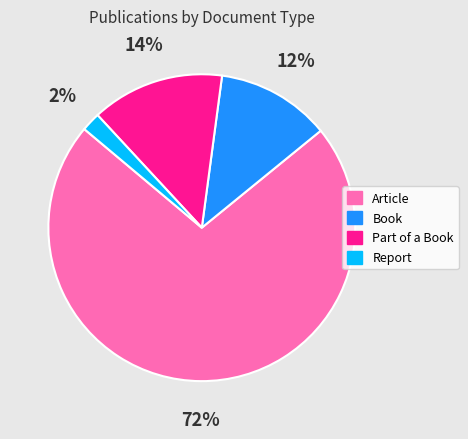

To the nearest percent, what is the combined percentage of Part of a Book and Report?

16%